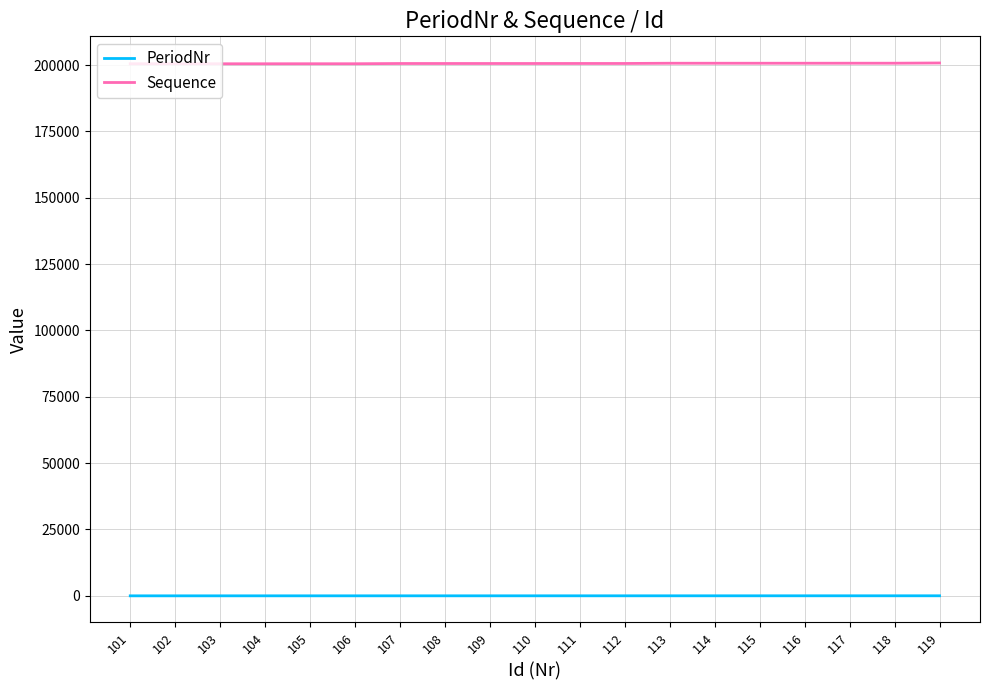

What are all the series names shown in the legend?

PeriodNr, Sequence